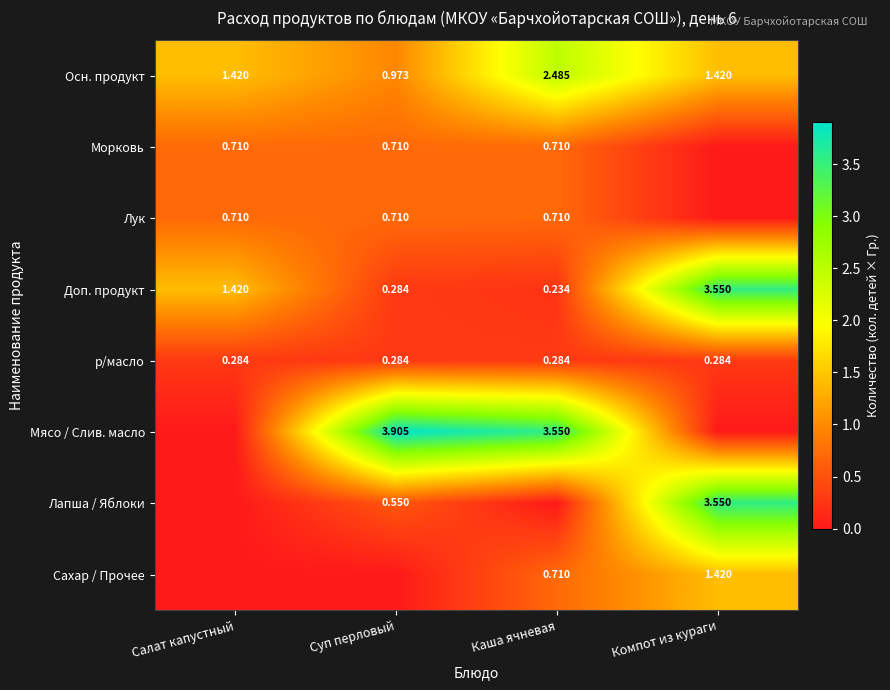

Where is Осн. продукт nearest to the value 1?

Суп перловый